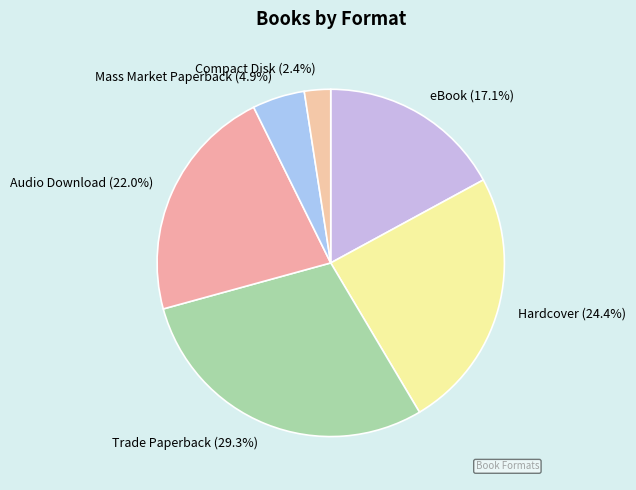

Is there a majority slice in this chart?

No